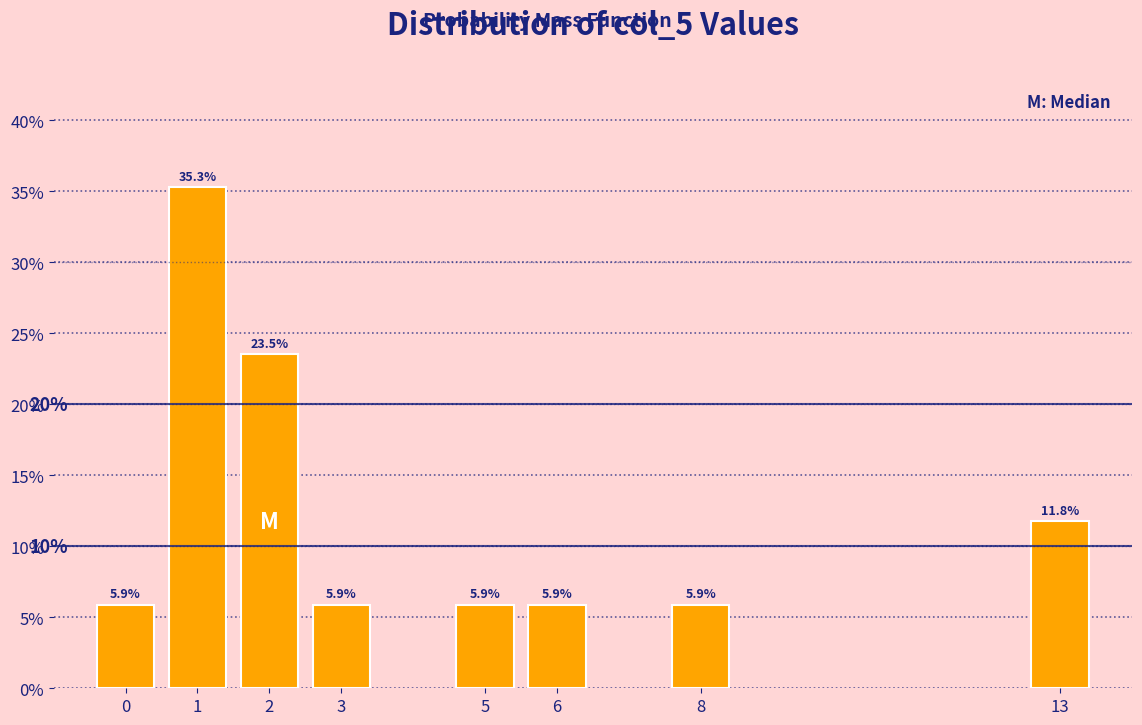

Reading right to left, list all the values displayed in this chart.

13=11.8	8=5.9	6=5.9	5=5.9	3=5.9	2=23.5	1=35.3	0=5.9